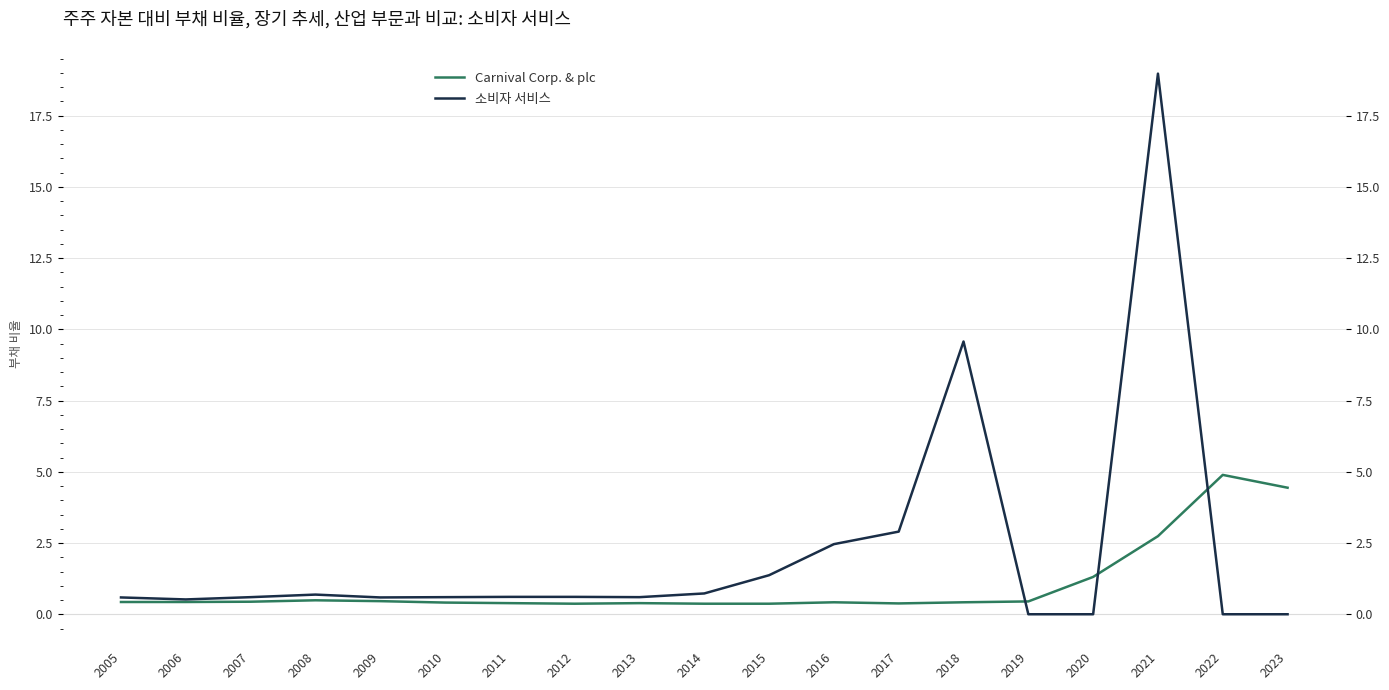

At which category is the sum across all series the highest?

2021